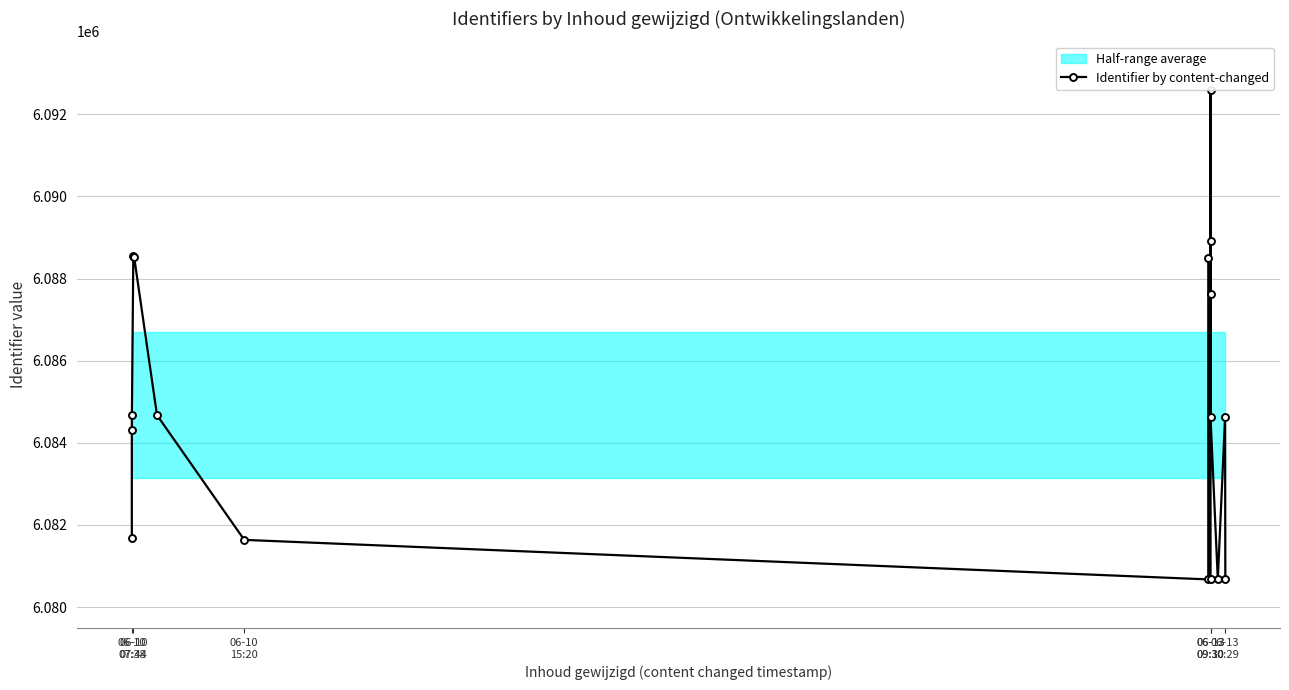

How many interior local peaks (higher than both neighbors) does the data have?

5